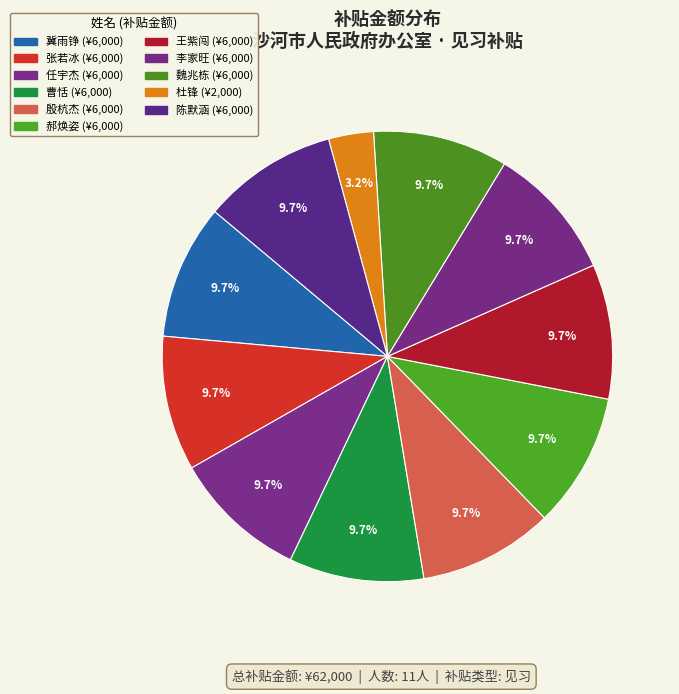

Is there any slice that represents more than half of the pie?

No